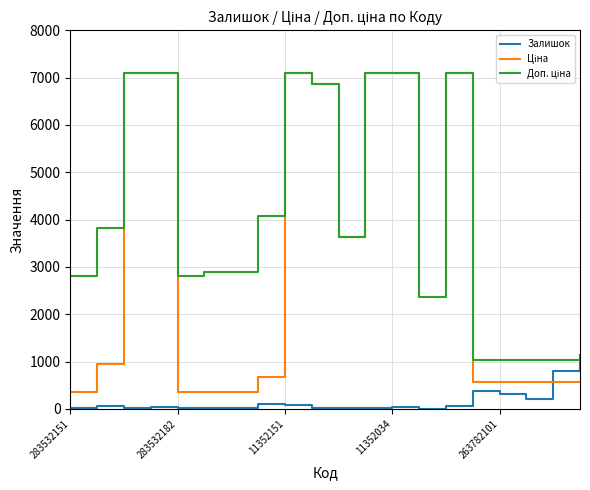

Which category has the highest value in the Ціна series?

11352151